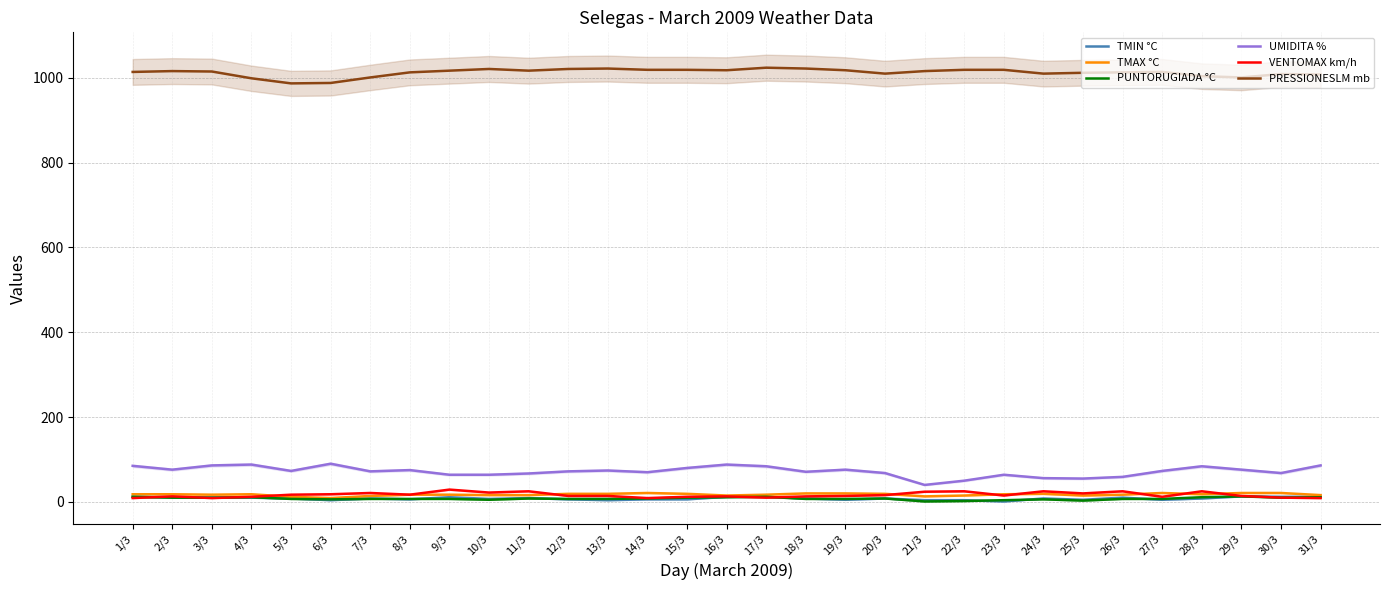

Is the value of PUNTORUGIADA °C at 7/3 greater than the value of VENTOMAX km/h at 25/3?

No